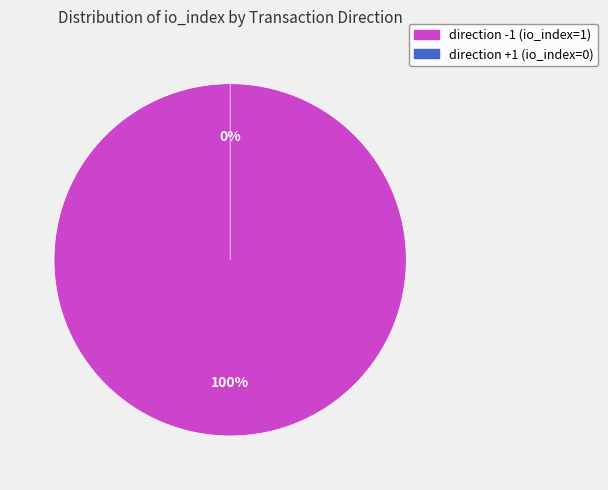

What percentage do tx_type: Regular (direction 1) and tx_type: Regular (direction -1) together represent?

100.0%